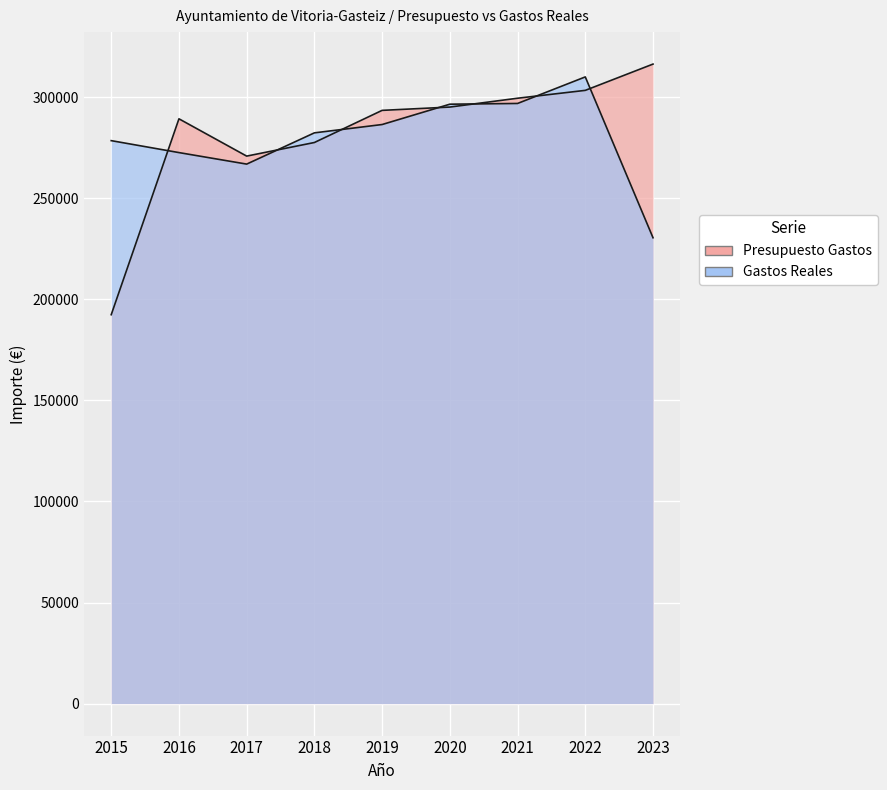

Count the number of data series in this chart.

2